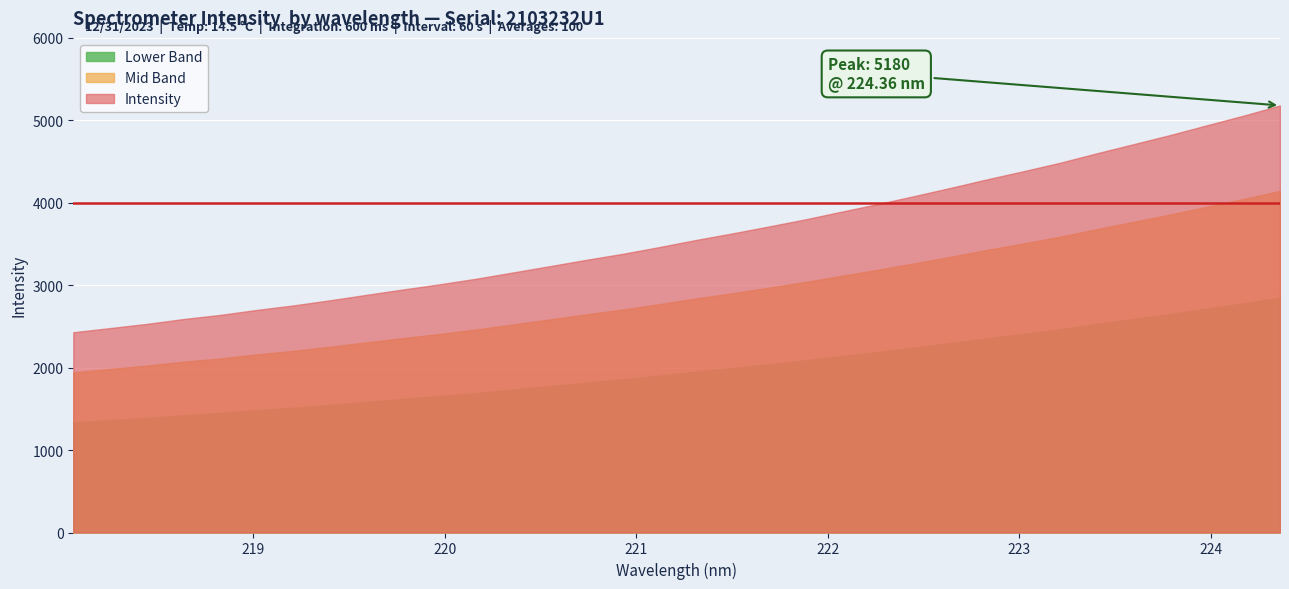

True or false: the data shows 4947.3 at 220.1623.

False